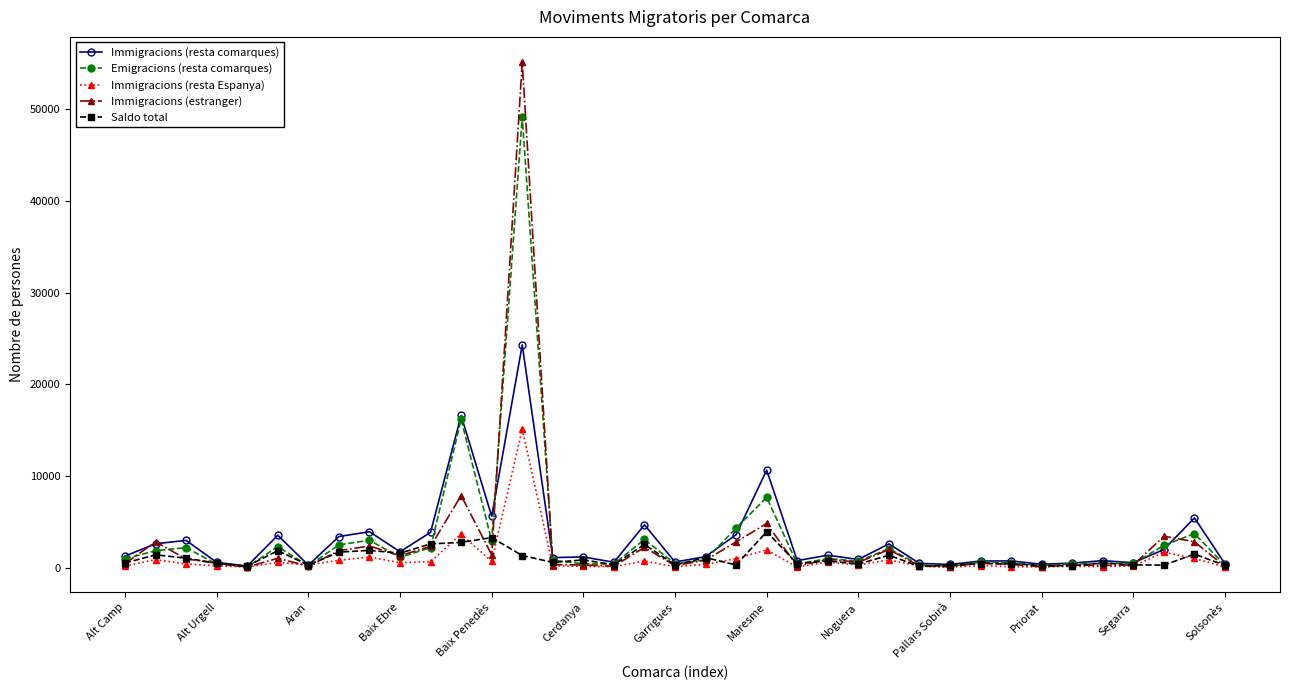

How many data points in Immigracions (resta Espanya) are less than 282?

18